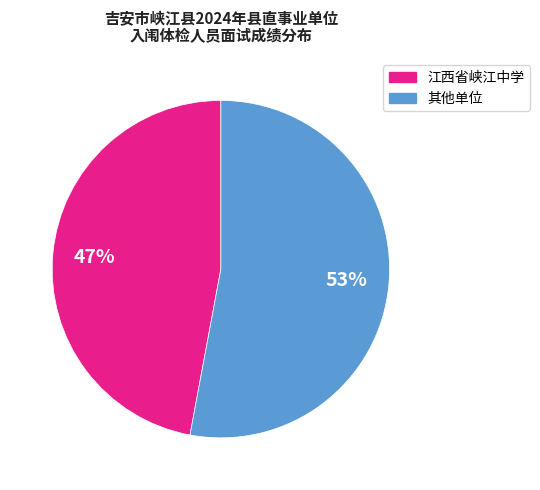

Does any single category account for the majority?

Yes